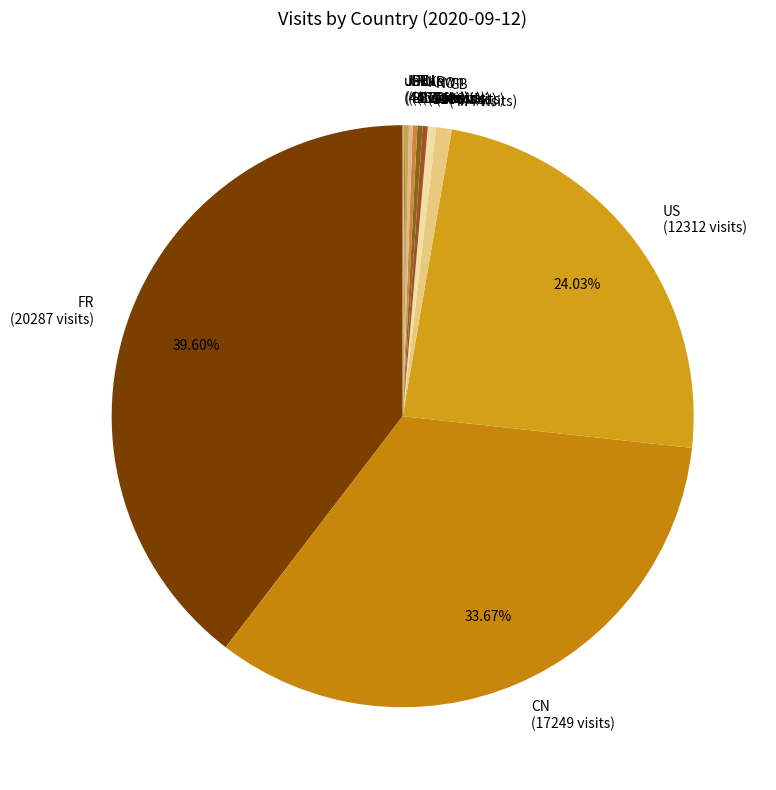

What is the ratio of the value at CN to the value at KR?

116.5